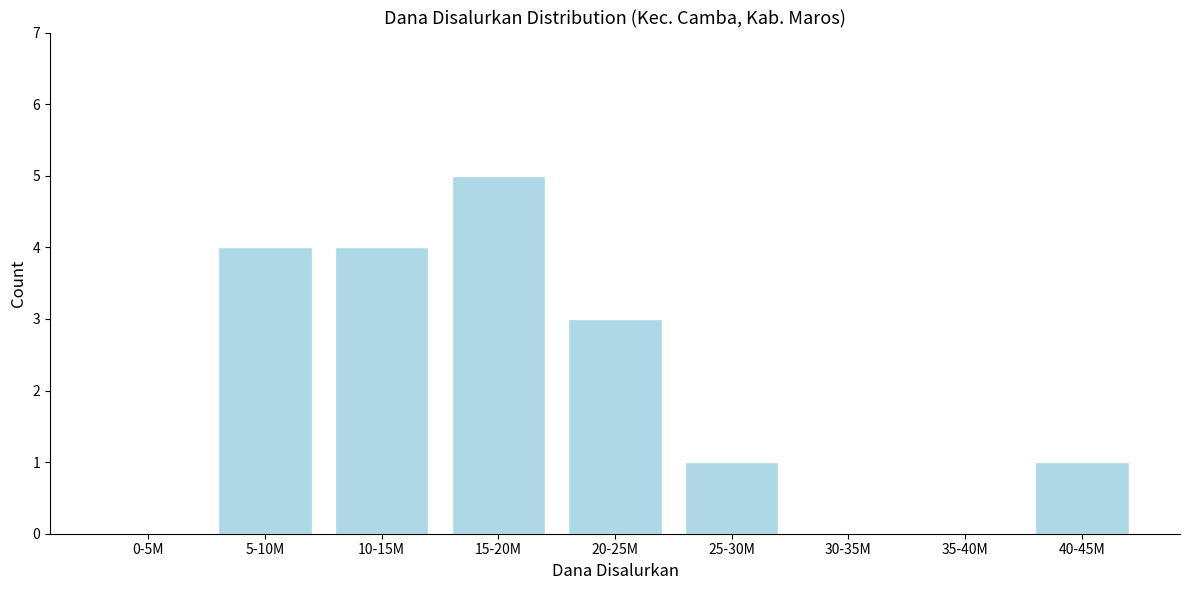

Reading left to right, transcribe all the data shown in this chart.

0-5M=0	5-10M=4	10-15M=4	15-20M=5	20-25M=3	25-30M=1	30-35M=0	35-40M=0	40-45M=1